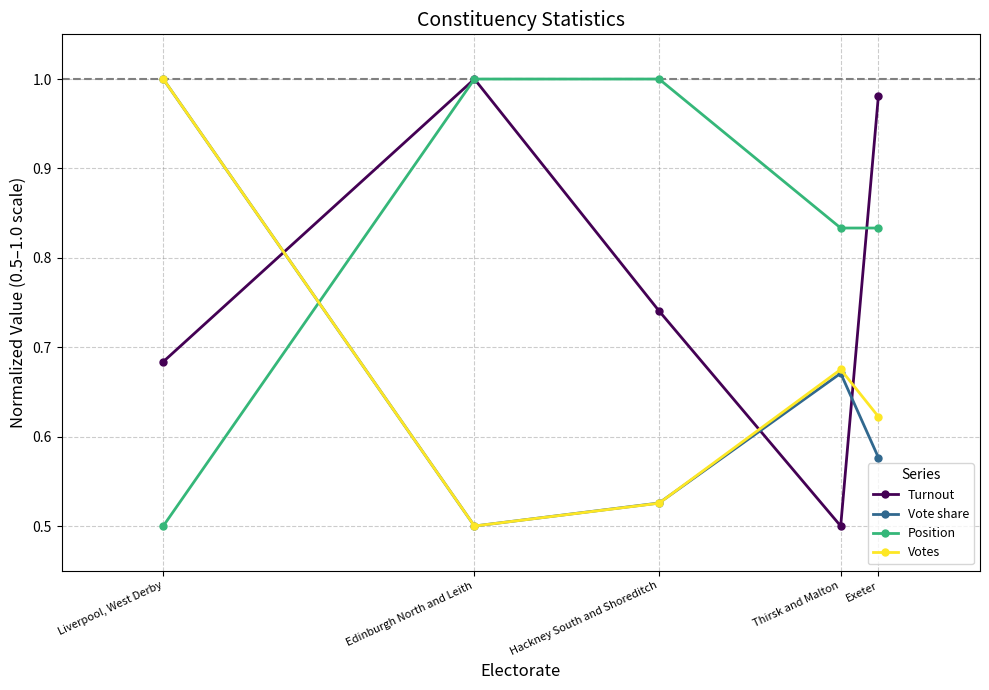

At which label does Position reach its minimum?

Liverpool, West Derby